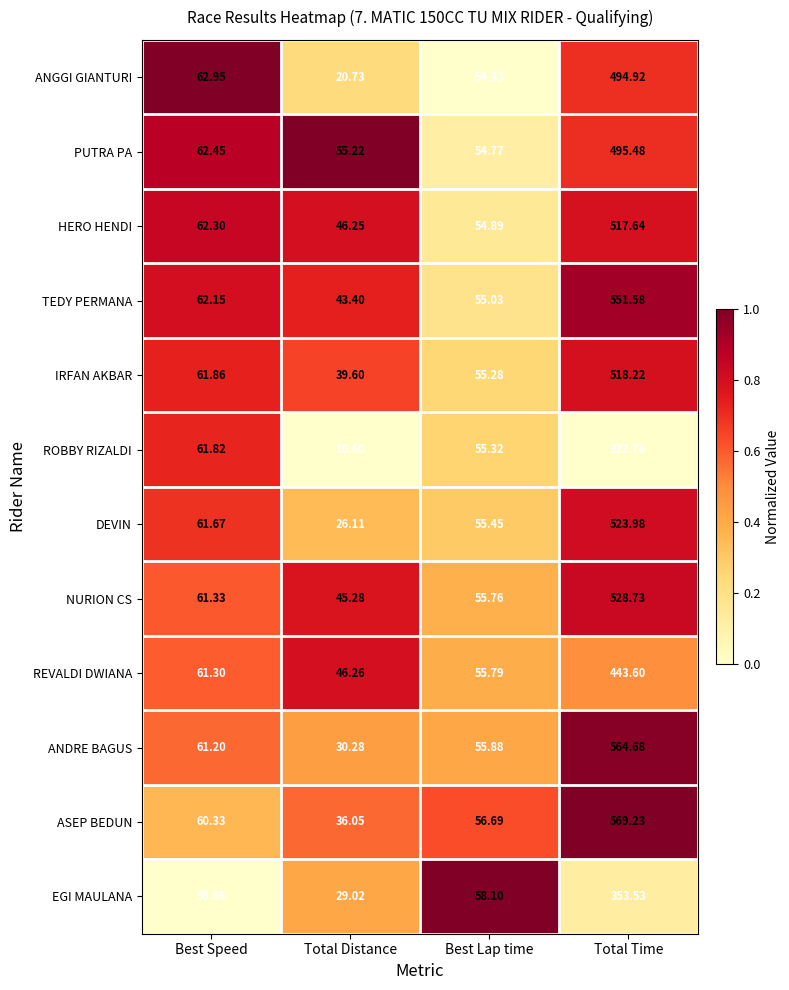

Where is NURION CS nearest to the value 287?

Best Speed